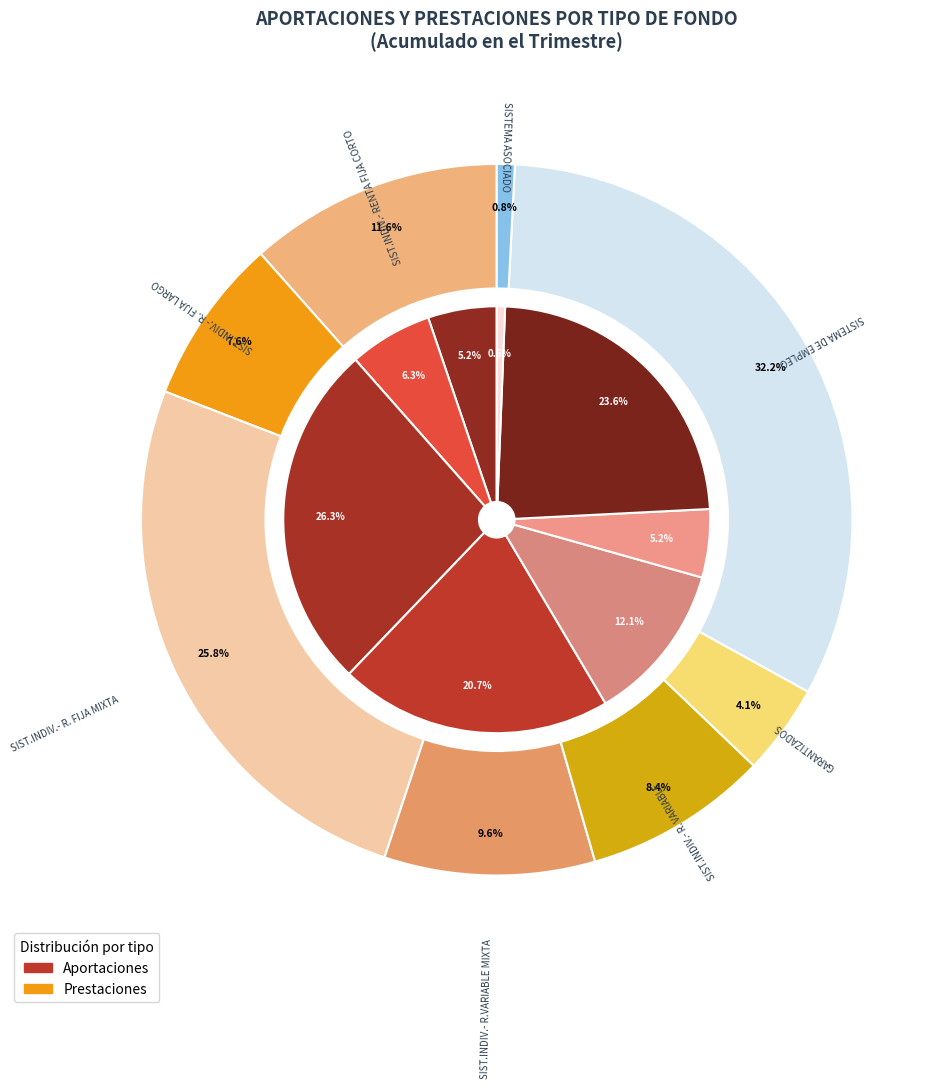

What is the spread (max minus min) of values at aportaciones?

57350